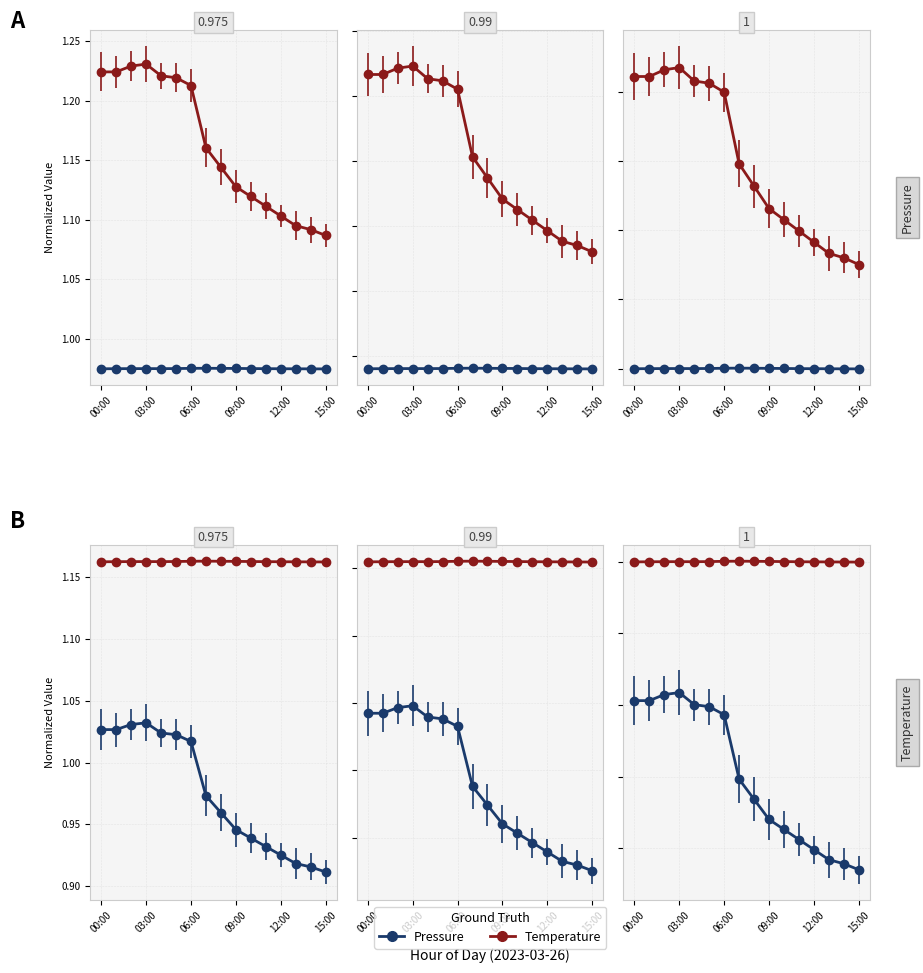

What is the greatest value displayed?

1.2